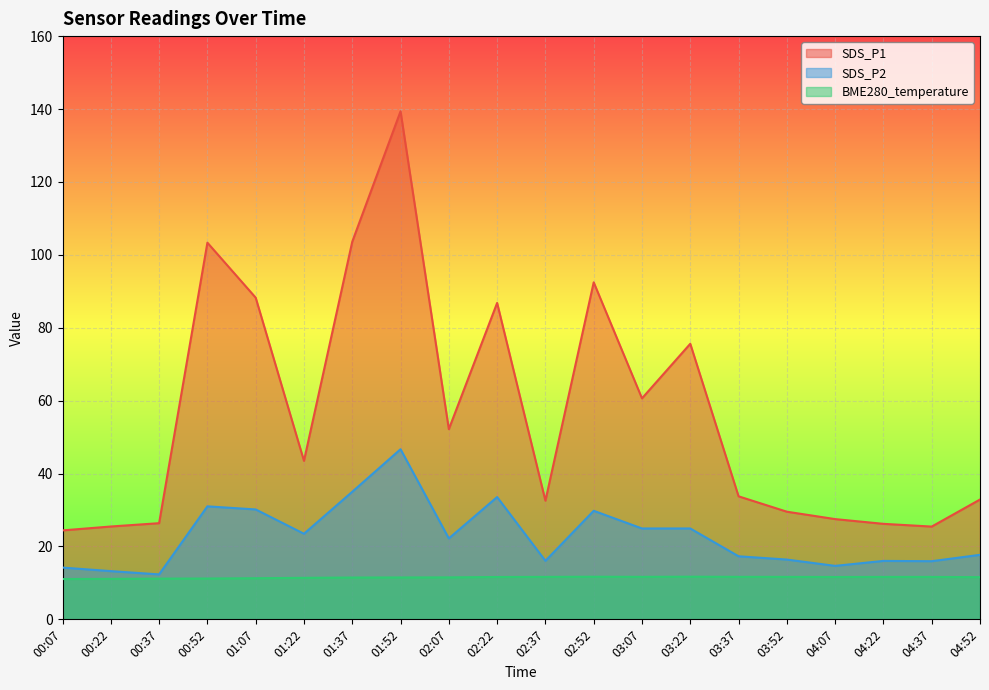

How many lines are shown in the chart?

3